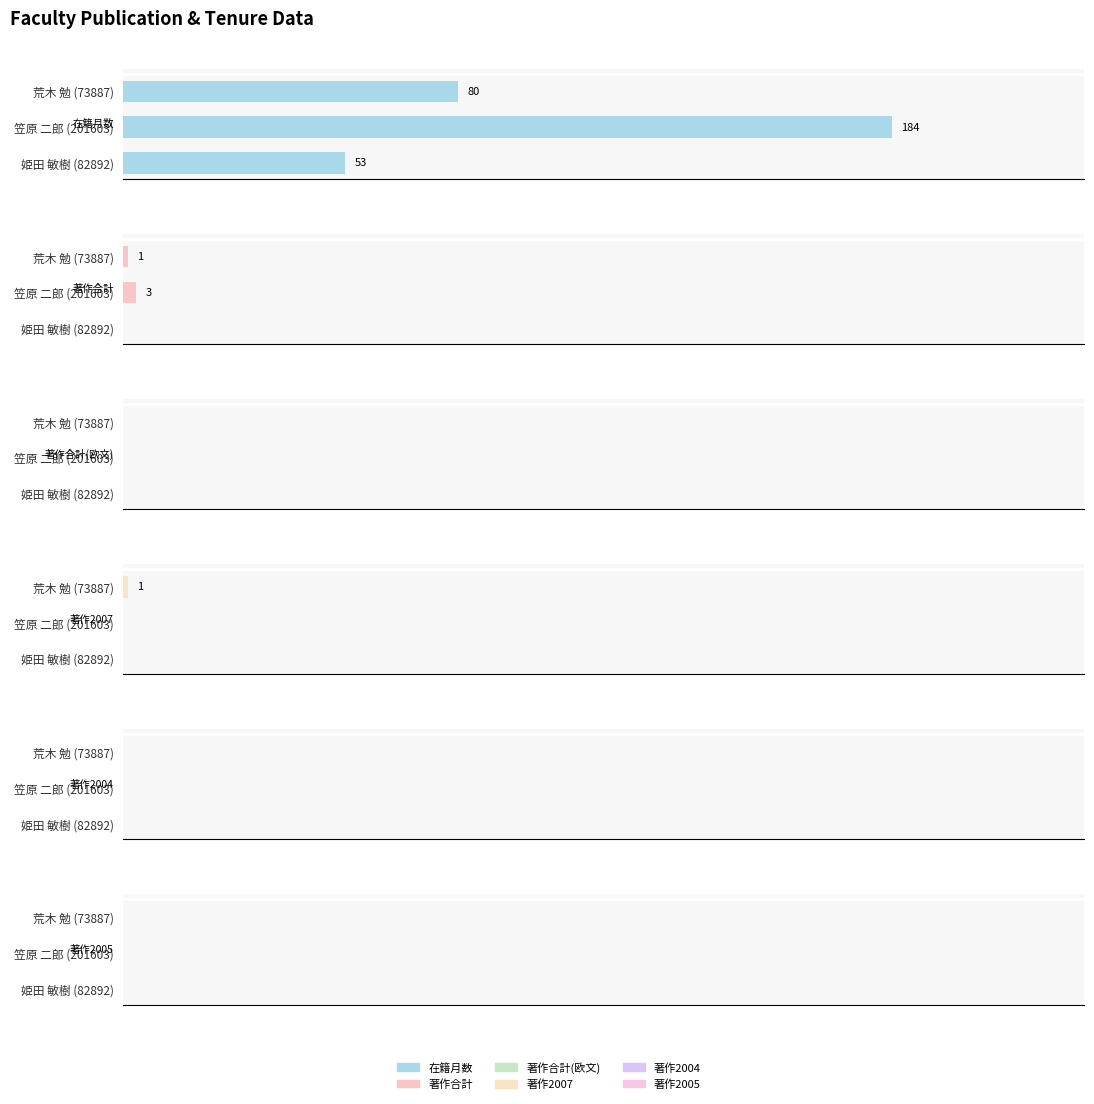

How many 著作合計 values are between 0 and 3?

3